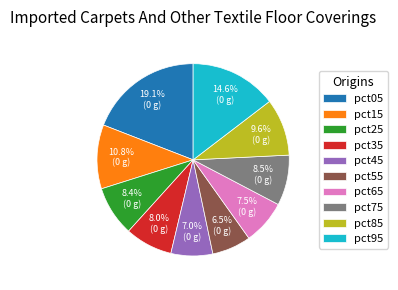

True or false: pct35 accounts for 8% of the total.

True